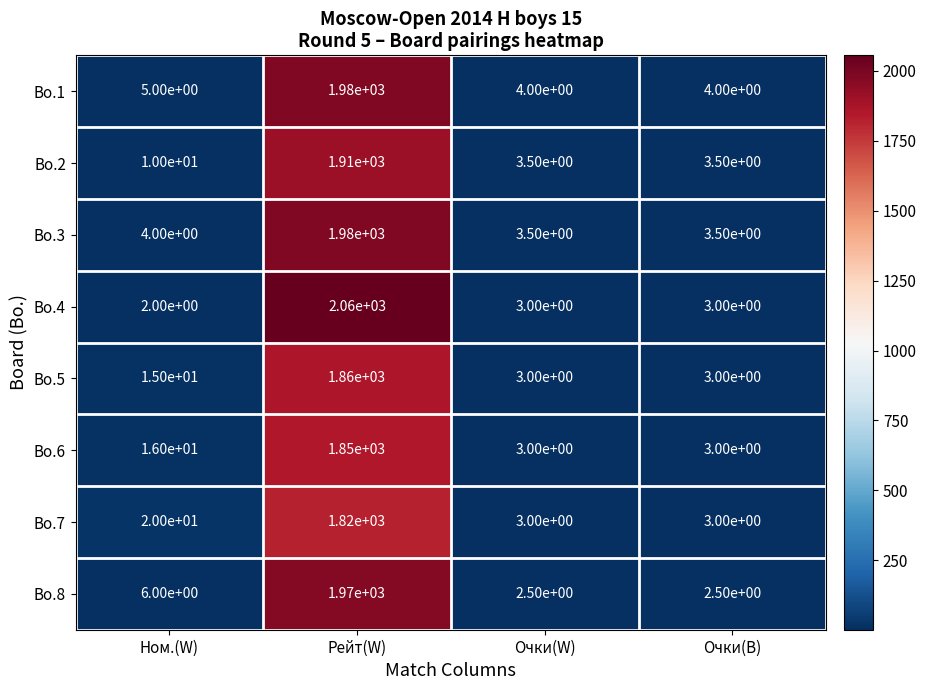

Which series has the widest spread of values?

Bo.4